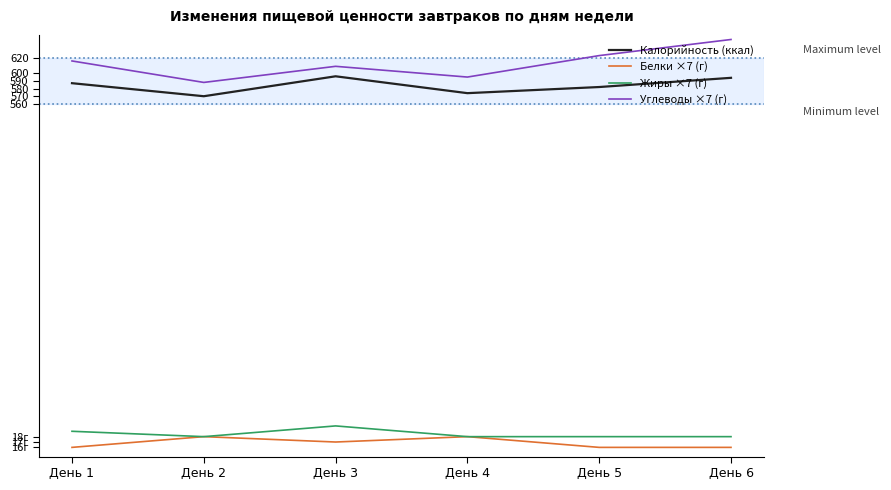

Is this an area chart (filled region under the line)?

No